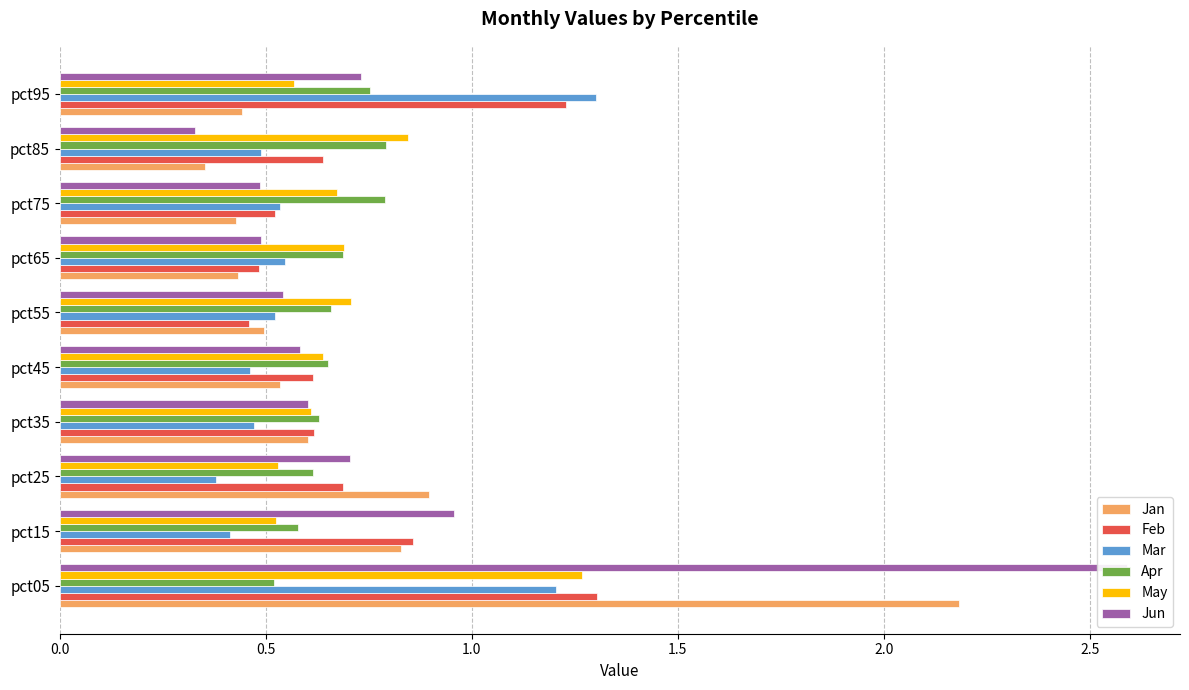

What is the value of the Jan bar at the 2nd from the left?

0.8